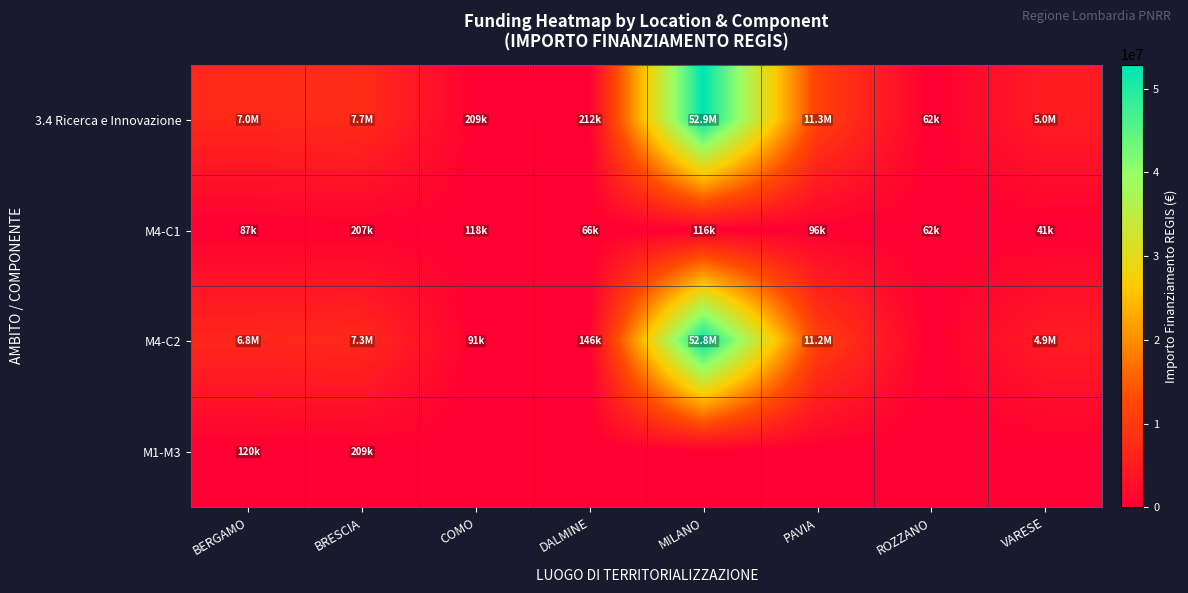

Reading left to right, extract all data points from this chart.

3.4 Ricerca e Innovazione: BERGAMO=7044606.8	BRESCIA=7707419.5	COMO=208762.6	DALMINE=212000.1	MILANO=52892765.6	PAVIA=11263882.0	ROZZANO=62062.4	VARESE=4957057.0
M4-C1: BERGAMO=86897.1	BRESCIA=207004.3	COMO=117672.3	DALMINE=66393.6	MILANO=115820.6	PAVIA=96064.0	ROZZANO=62062.4	VARESE=41196.6
M4-C2: BERGAMO=6837510.7	BRESCIA=7291552.5	COMO=91090.4	DALMINE=145606.5	MILANO=52776945.0	PAVIA=11167818.0	ROZZANO=0.0	VARESE=4915860.4
M1-M3: BERGAMO=120199.1	BRESCIA=208862.7	COMO=0.0	DALMINE=0.0	MILANO=0.0	PAVIA=0.0	ROZZANO=0.0	VARESE=0.0